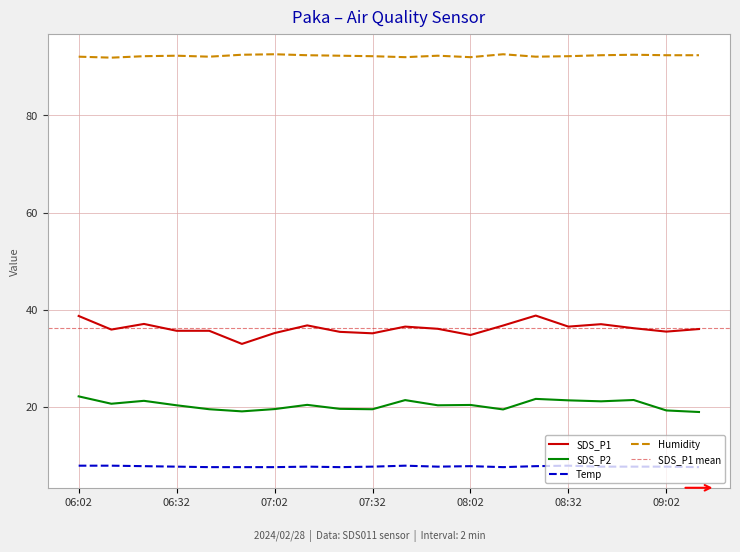

Which series has the widest spread of values?

SDS_P1